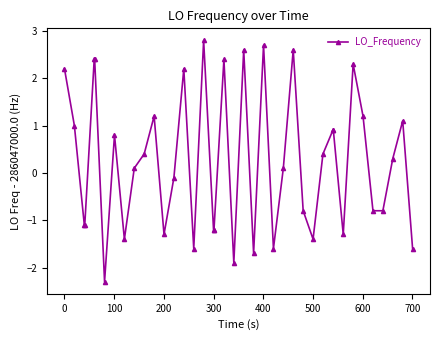

What is the difference between the maximum and minimum values?

5.1